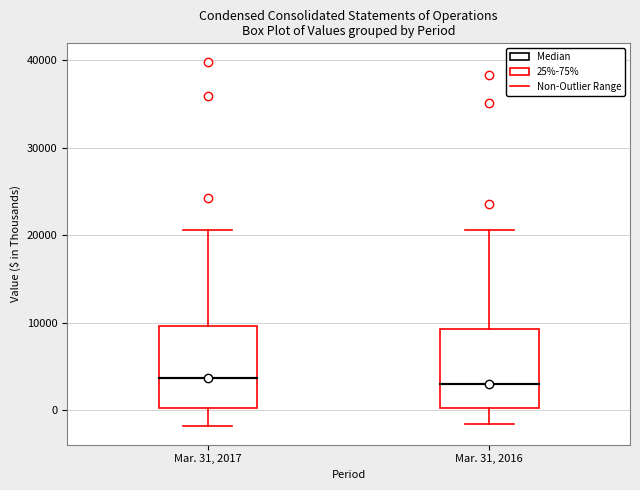

Reading left to right, transcribe this box plot: for each box, give where its median line is, the range the box spans, and where its two whiskers end, as read against the y-axis. The values are not printed on the chart, so give them approximately, as read against the axis.

Mar. 31, 2017: median 4000, box 0 to 10000, whiskers -2000 to 21000
Mar. 31, 2016: median 3000, box 0 to 9000, whiskers -2000 to 21000